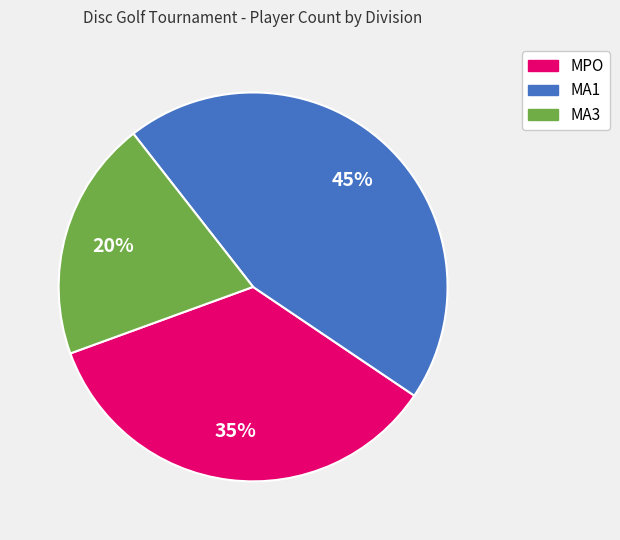

Does MA1 represent more than half of the total?

No